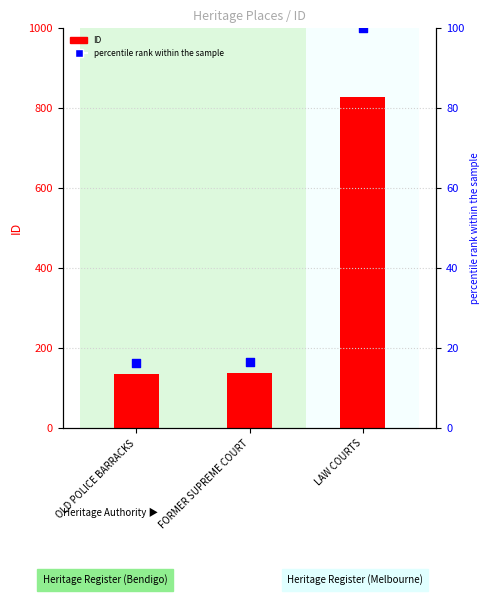

At how many categories does at least one series exceed 445?

1